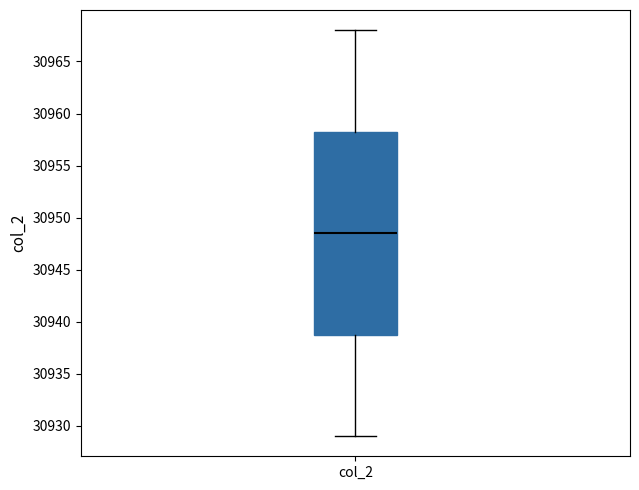

Transcribe this box plot: give where the median line is, the range the box spans, and where the two whiskers end, as read against the y-axis. The values are not printed on the chart, so give them approximately, as read against the axis.

median 30948.5, box 30939.0 to 30958.5, whiskers 30929.0 to 30968.0